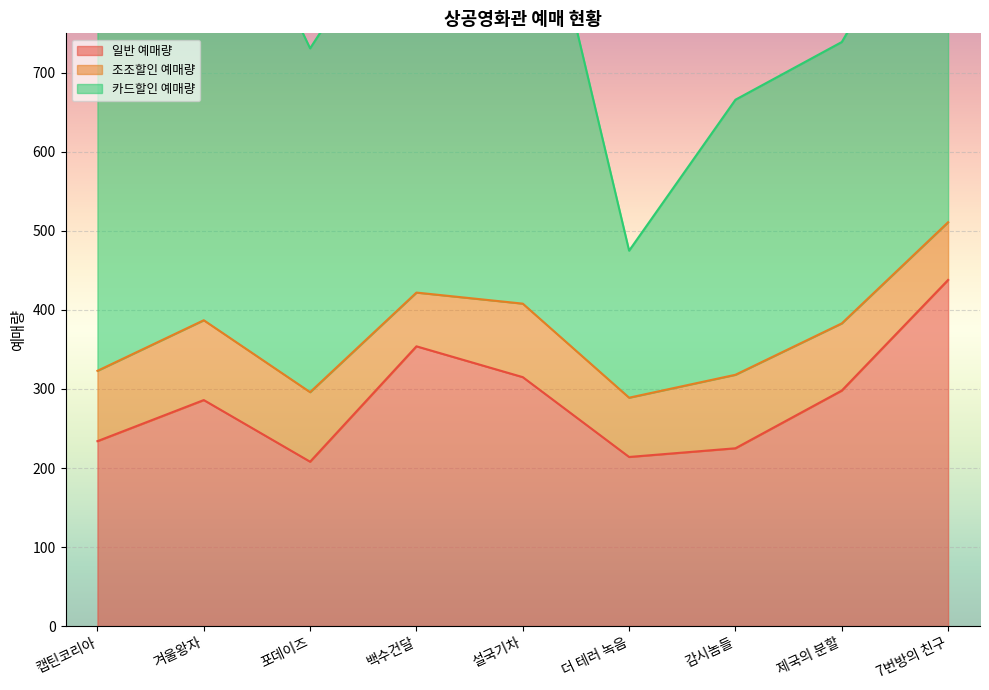

How many values in the 조조할인 예매량 series are below 88?

4